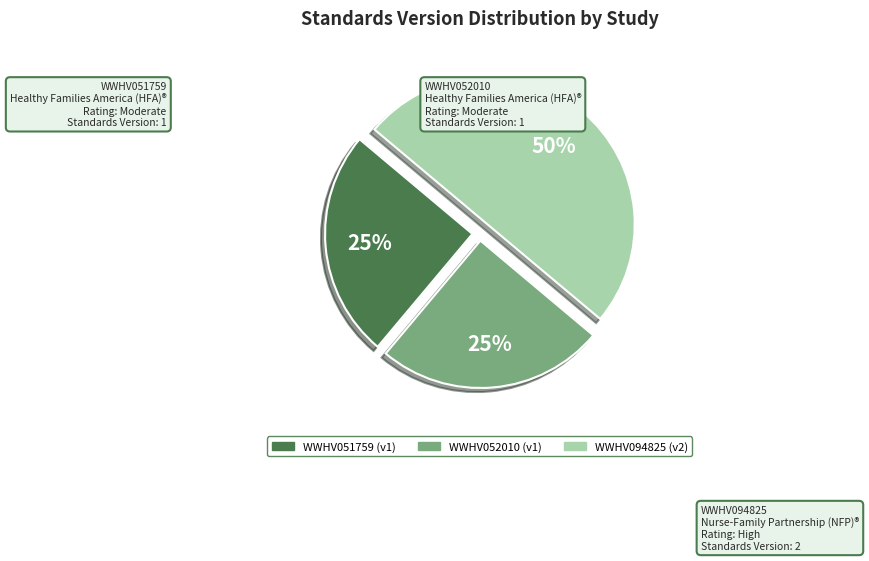

To the nearest percent, what is the difference between the WWHV052010 and WWHV094825 slice percentages?

25%